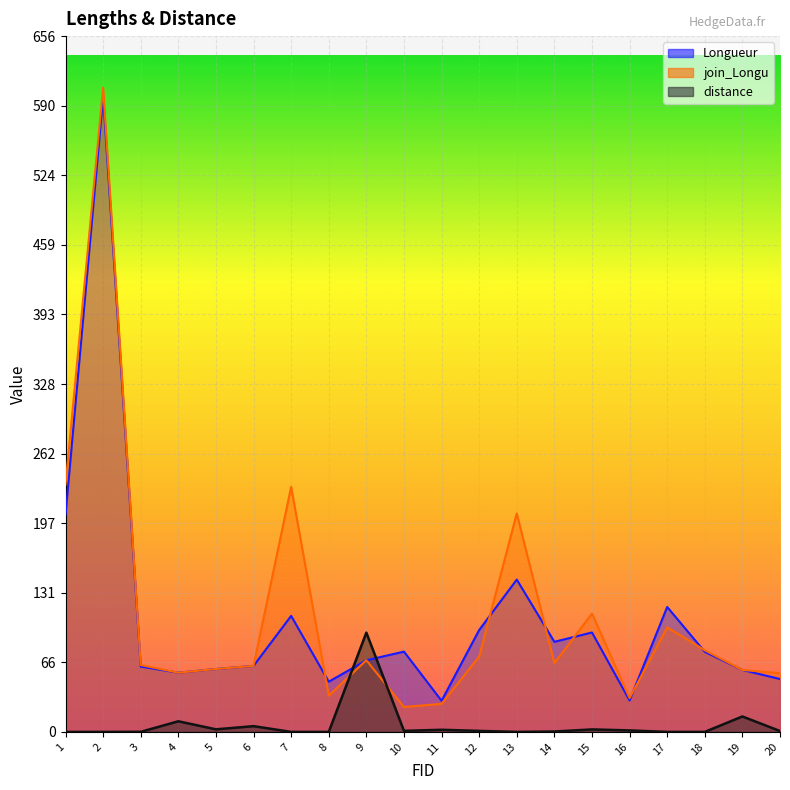

At which label does Longueur first exceed 75?

1